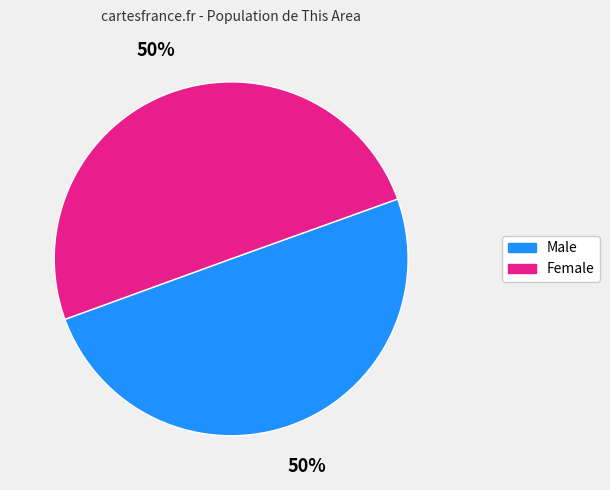

To the nearest percent, what portion does Male represent?

50%